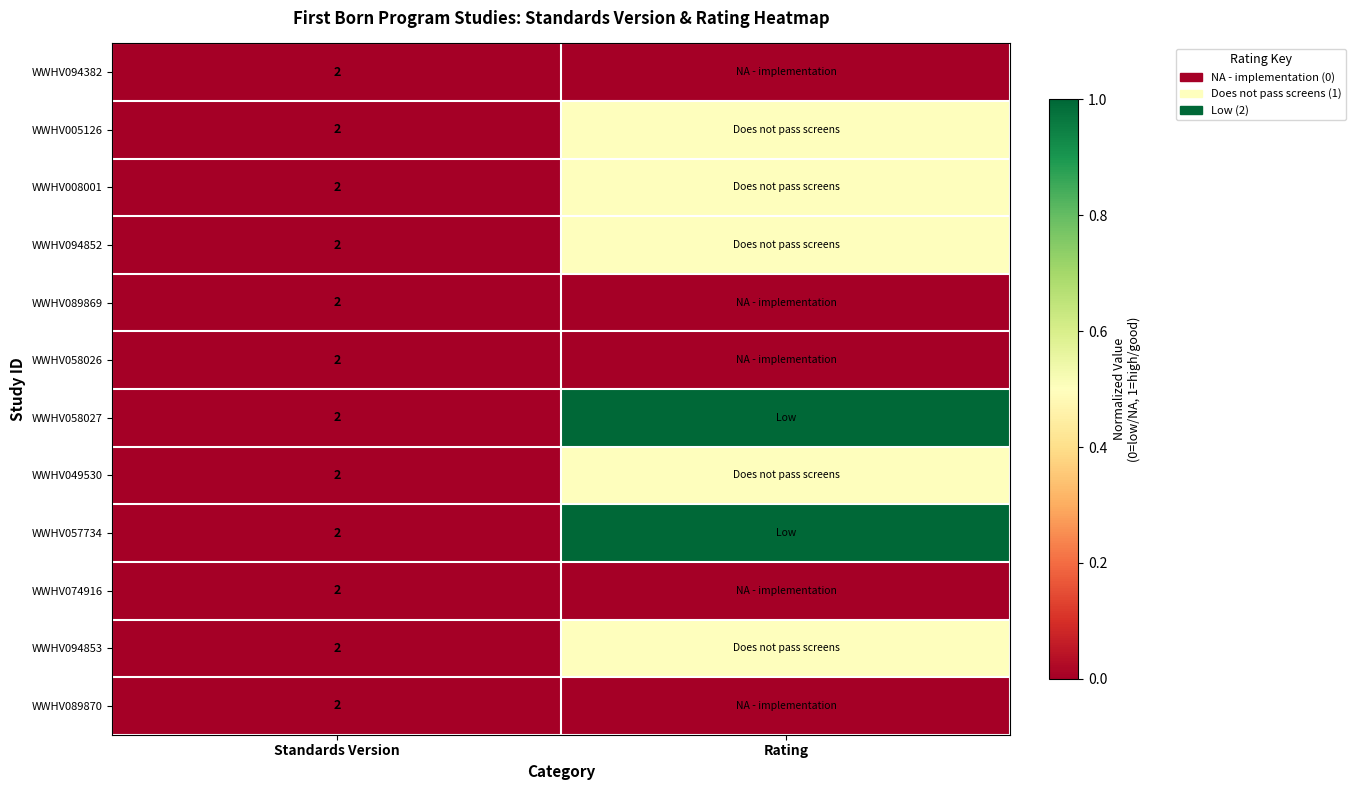

True or false: WWHV057734 has a value of 1.4 at Standards Version.

False